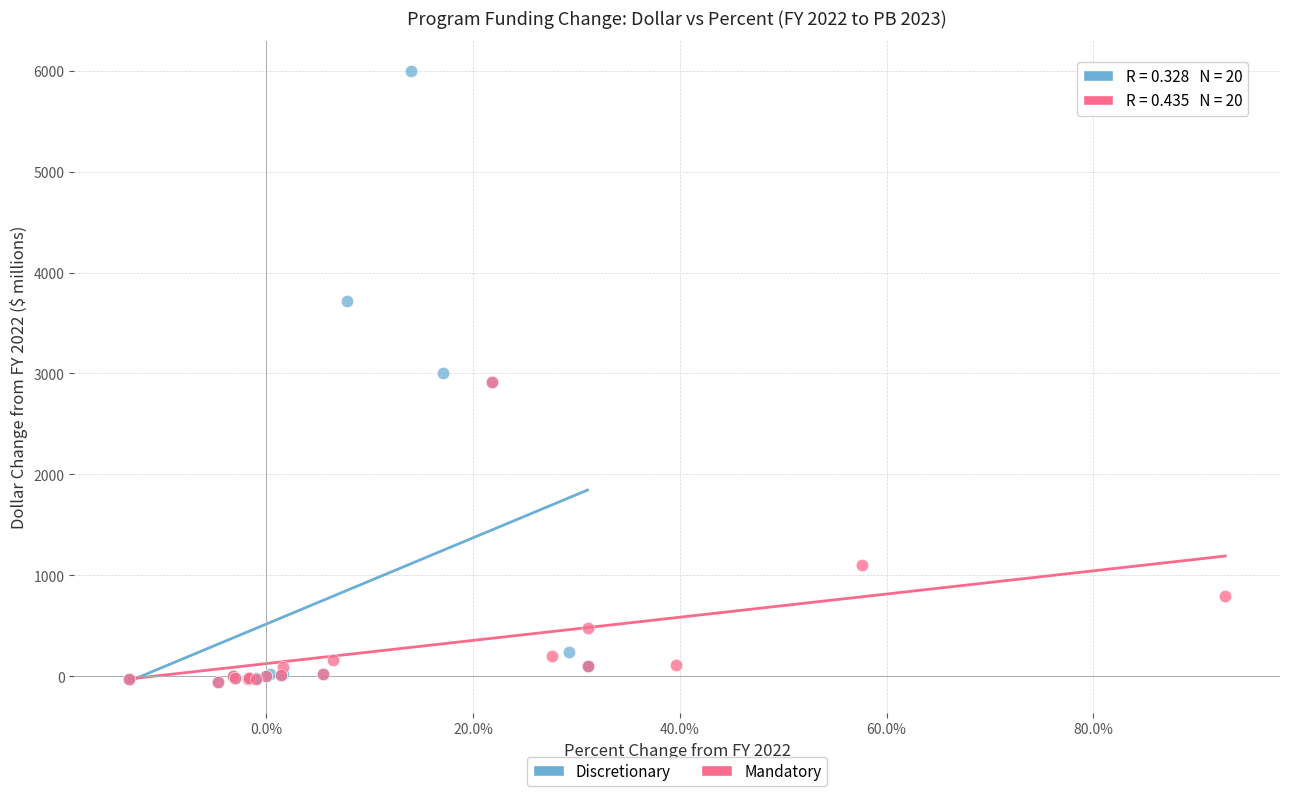

What are all the series names shown in the legend?

Discretionary, Mandatory